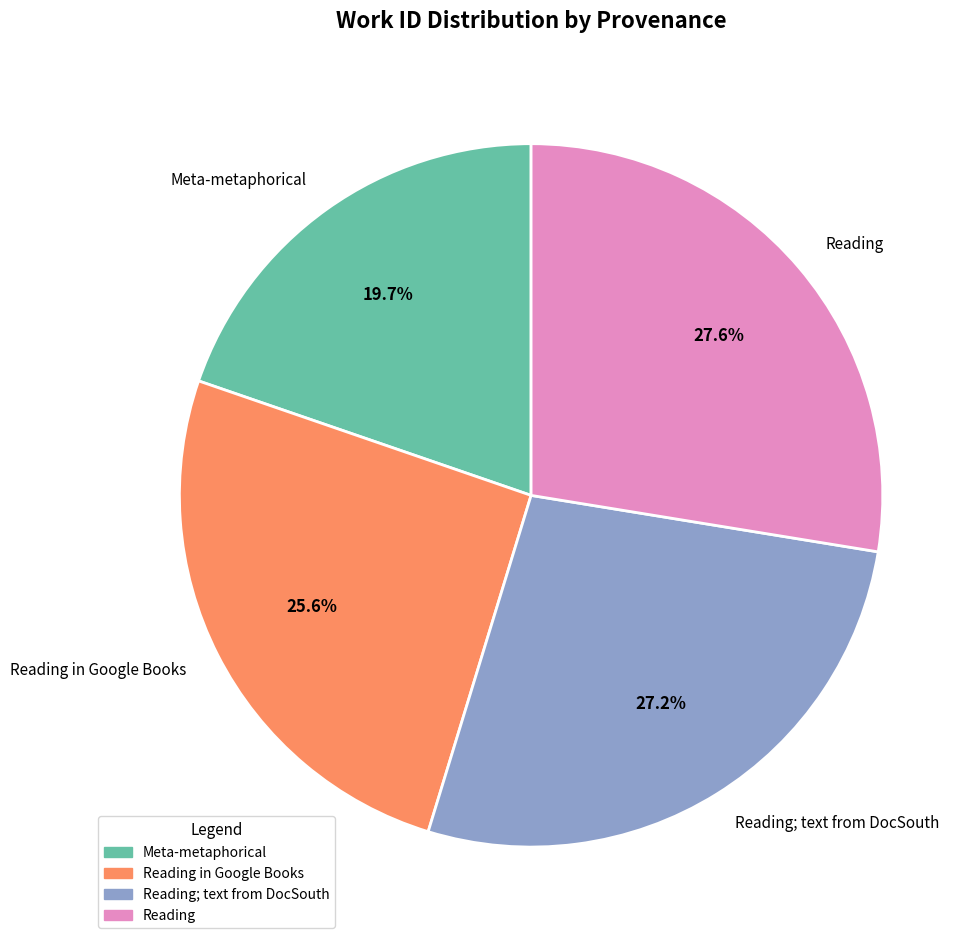

Approximately how many times larger is the value at Reading in Google Books compared to Reading; text from DocSouth?

0.9